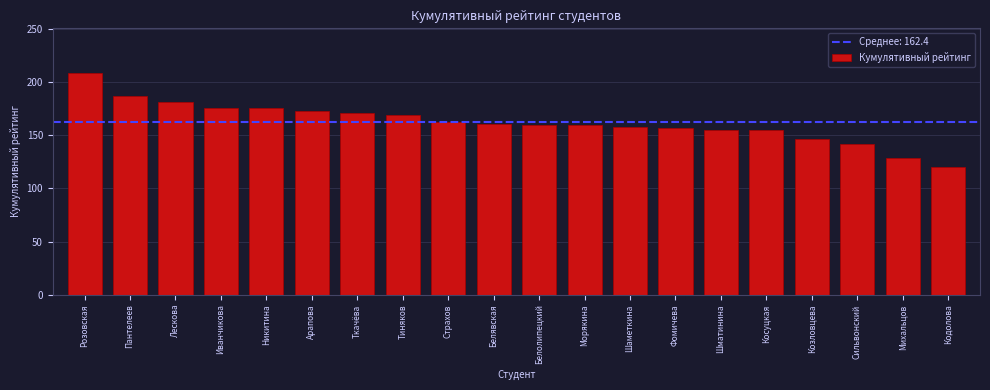

What position from the left is Фомичева?

14